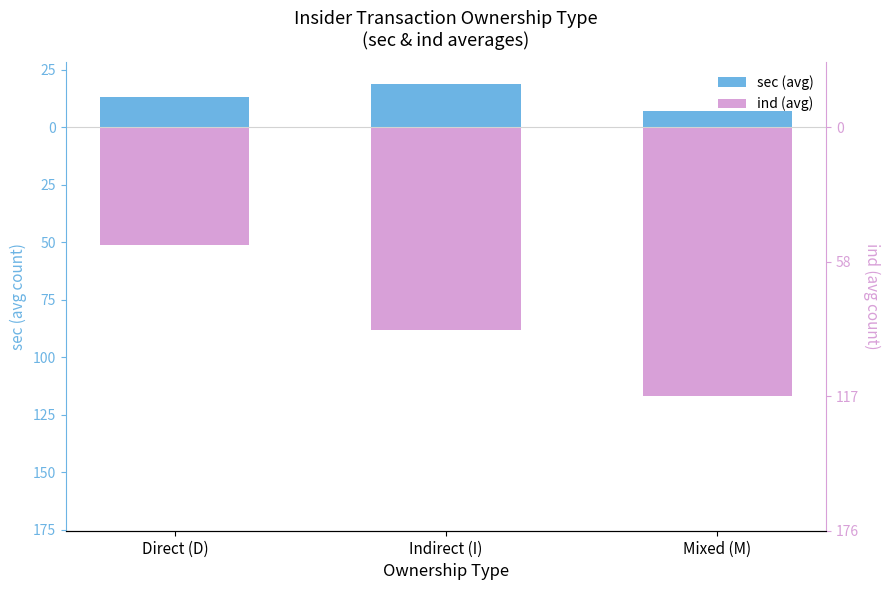

What is the label of the 1st bar from the right?

Mixed (M)